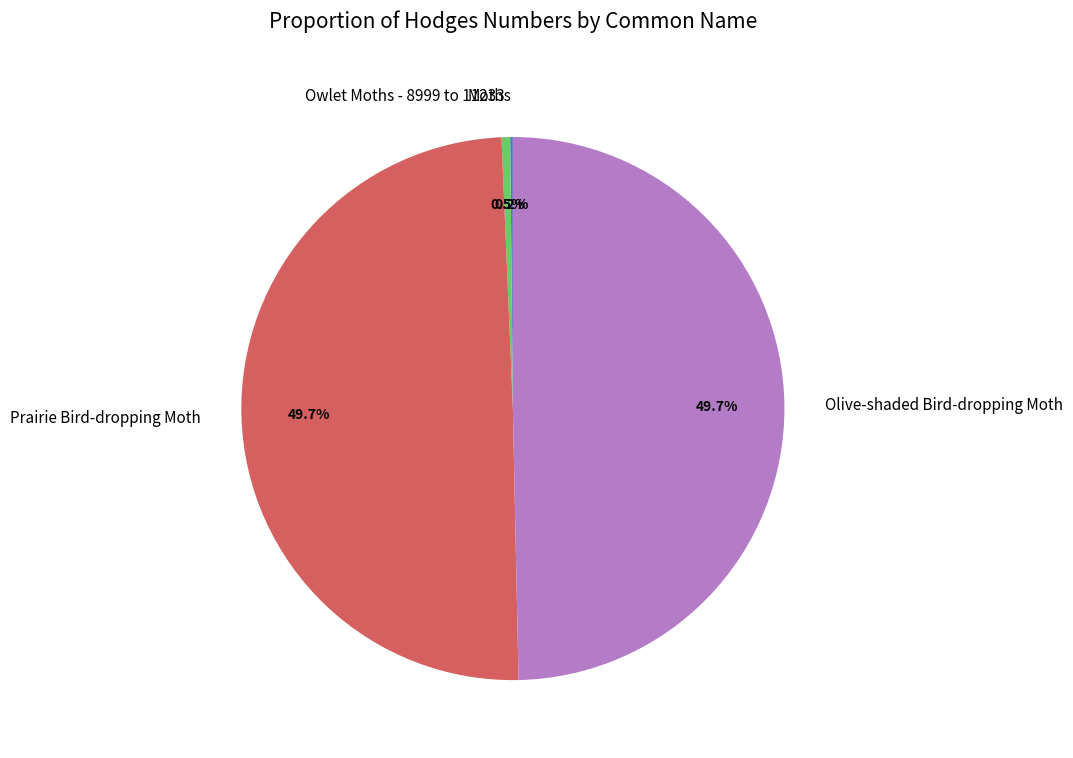

What is the ratio of the value at Prairie Bird-dropping Moth to the value at Olive-shaded Bird-dropping Moth?

1.0